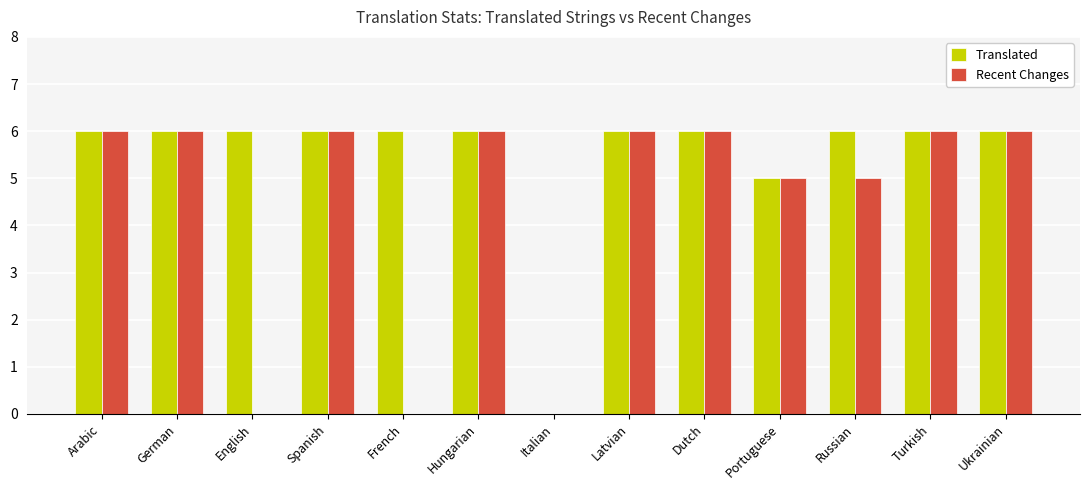

Read the Translated value at German.

6